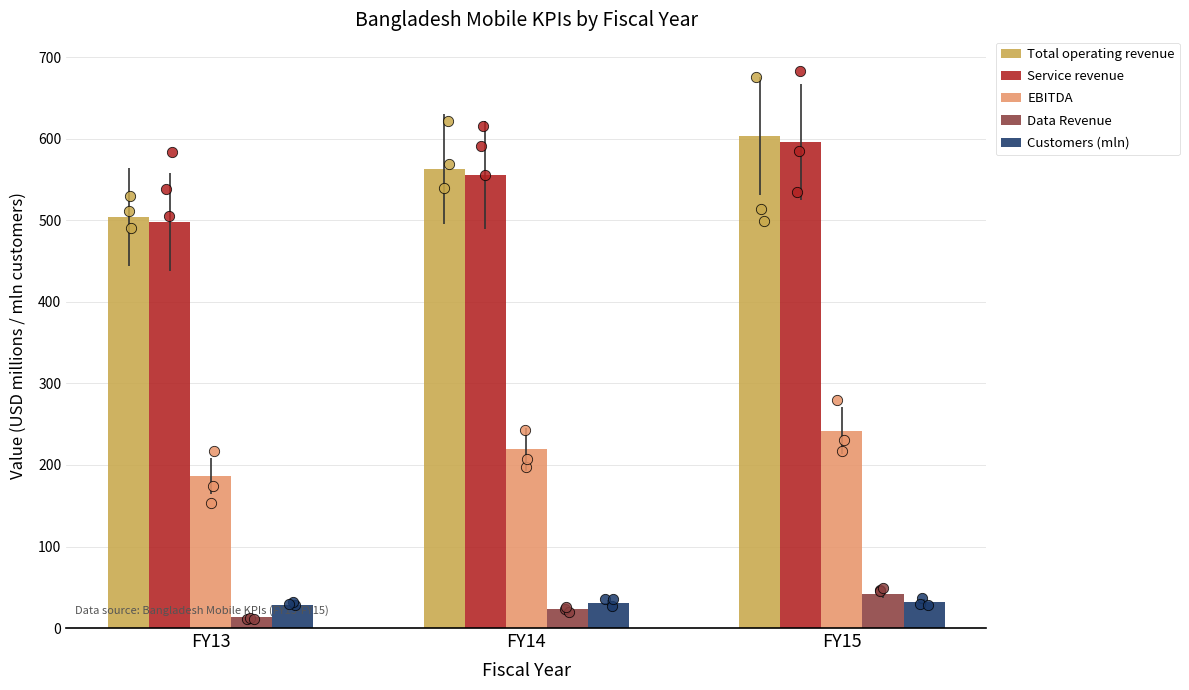

At which category is the sum across all series the highest?

FY15